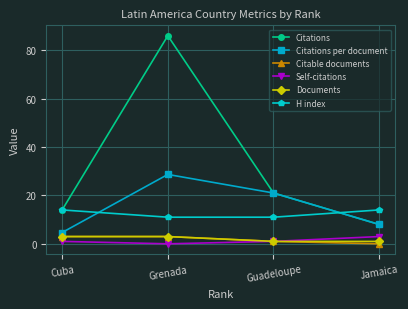

Where is Citations per document nearest to the value 16?

Guadeloupe